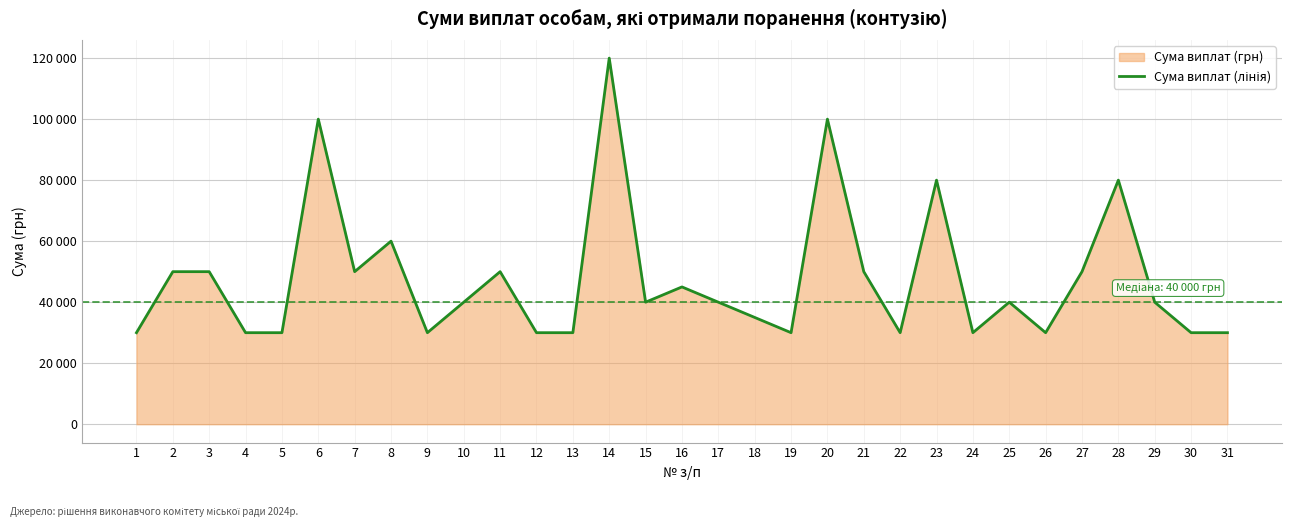

Is it true that the value at 21 is 65775?

False